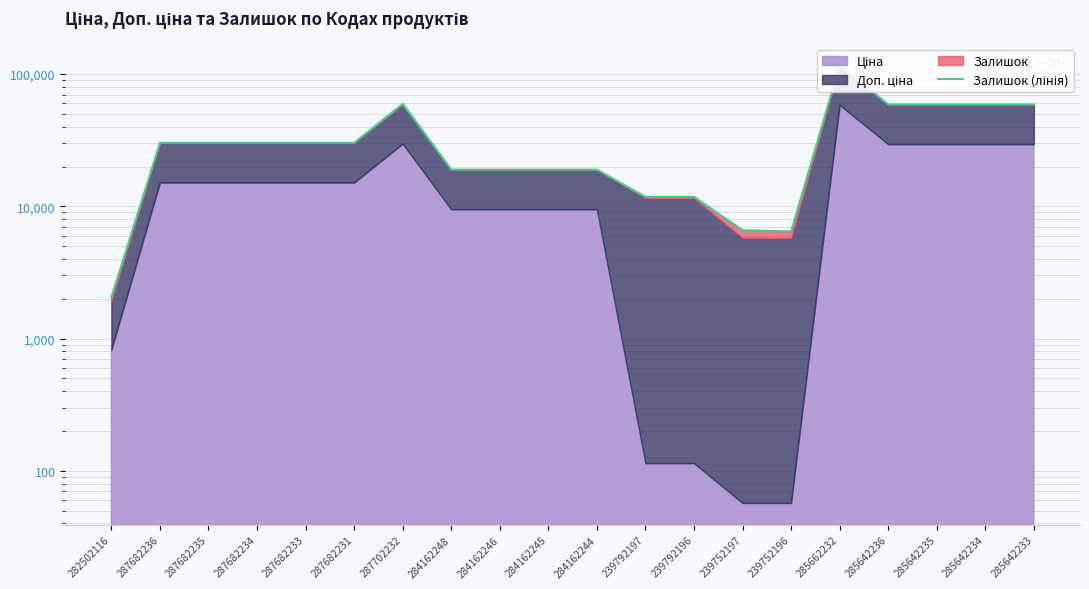

The value at 287682233 is 16994.9. True or false?

False